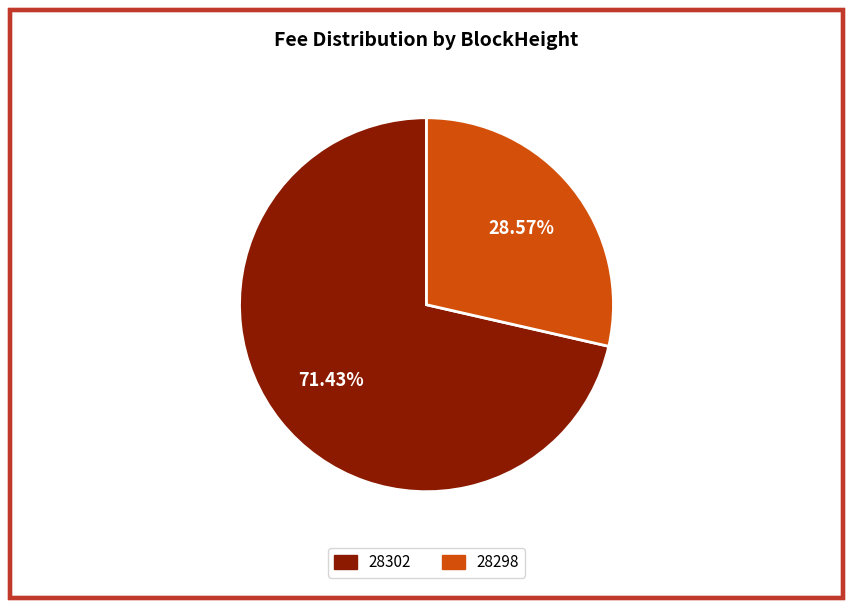

Which slice is the smallest?

28298